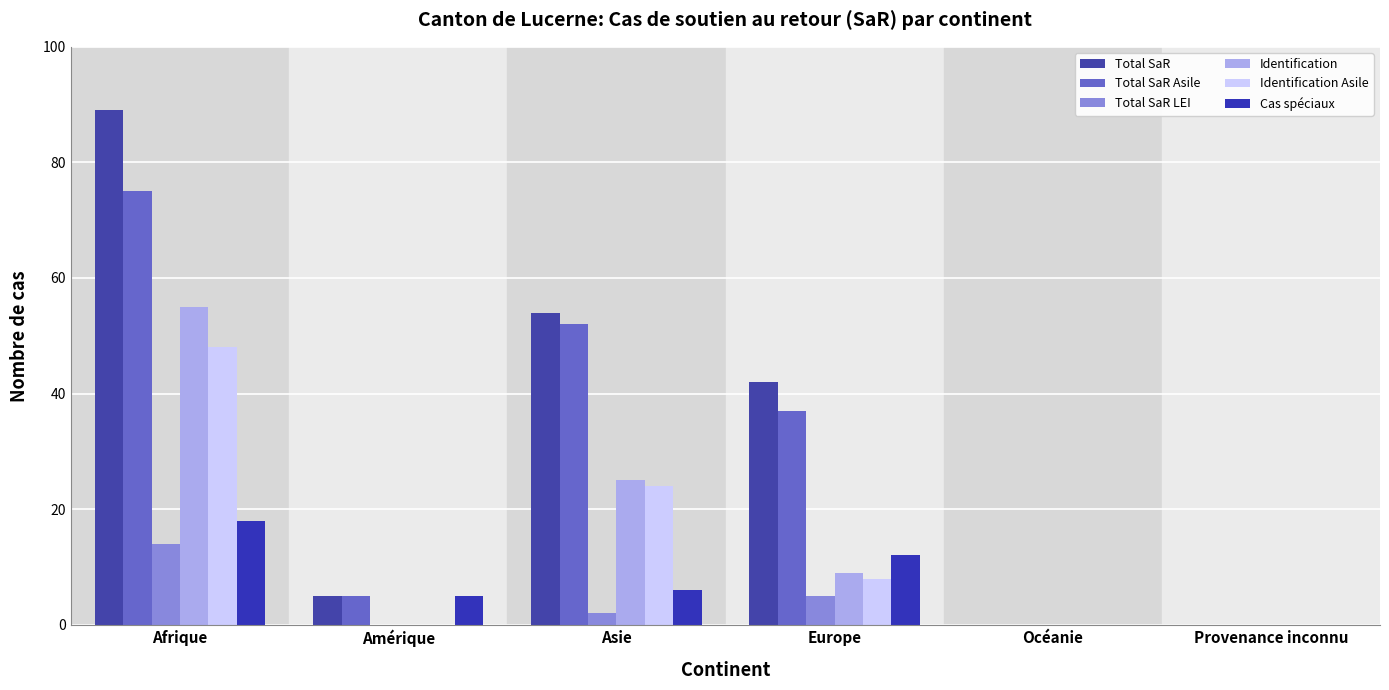

The Total SaR Asile series shows 75 at Afrique. True or false?

True